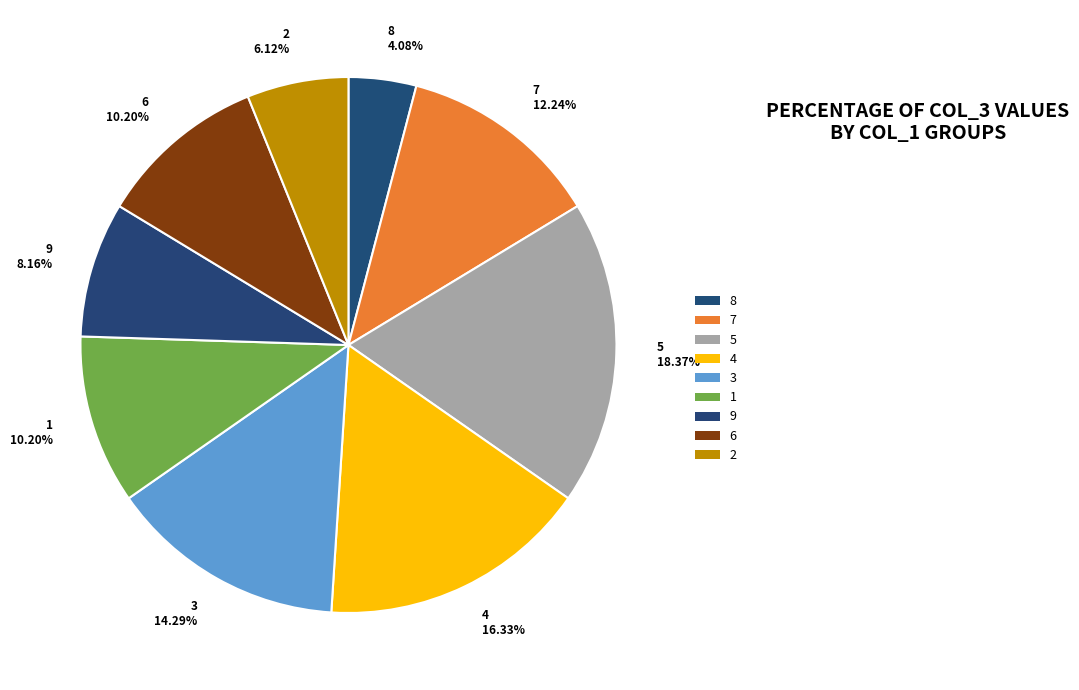

What is the ratio of the value at 7 to the value at 2?

2.0